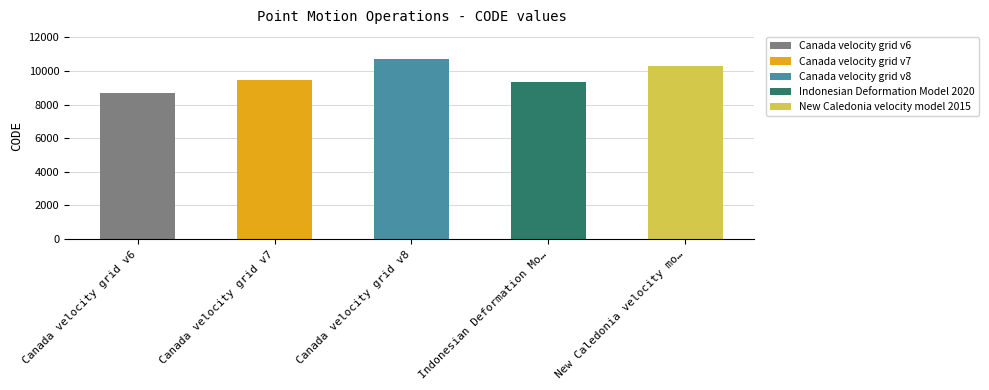

What is the change in value from Canada velocity grid v7 to Canada velocity grid v8?

+1224